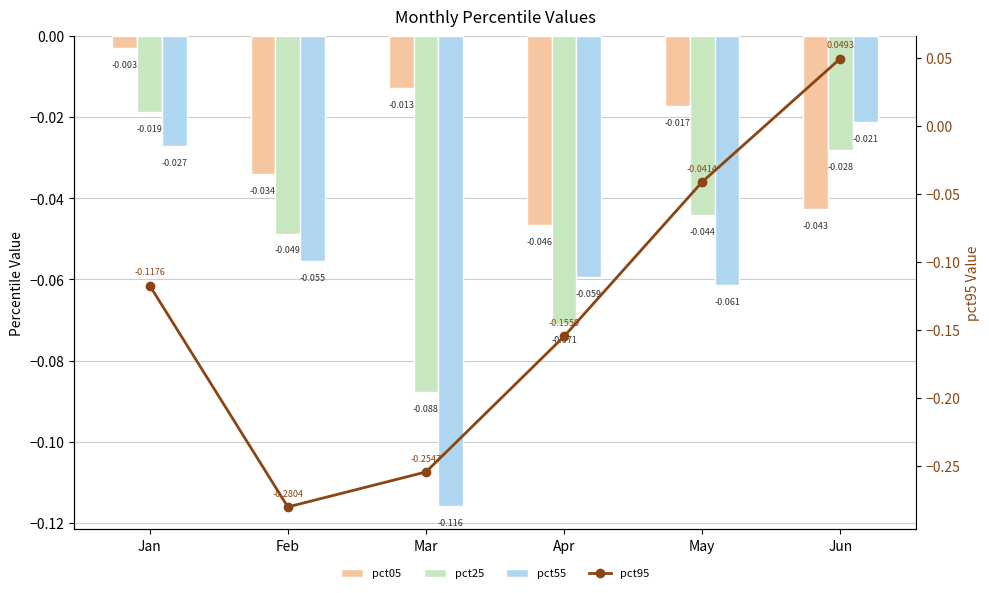

Read the pct55 value at Apr.

-0.1